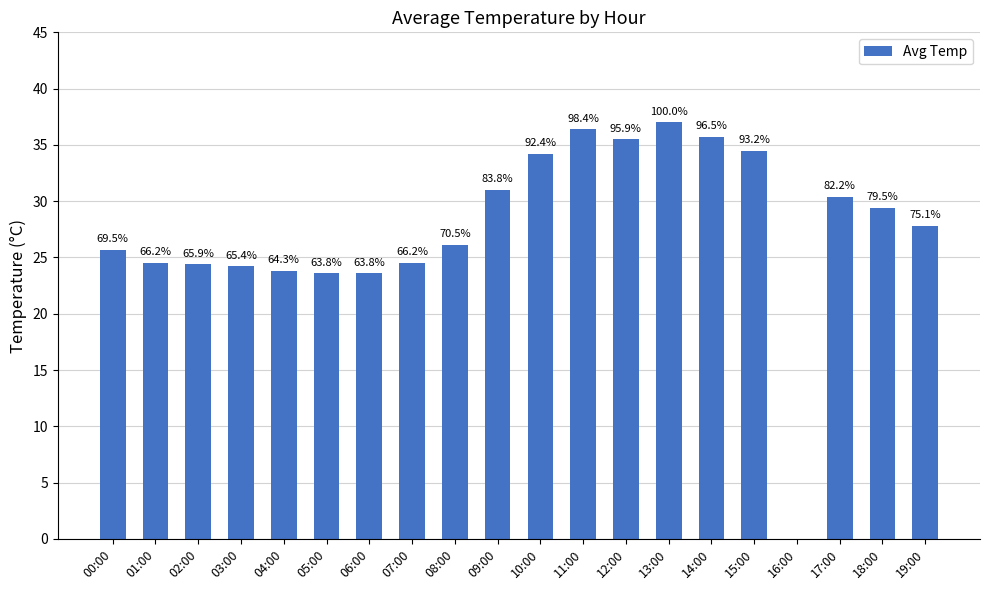

The chart shows a value of 52.1 at 18:00. True or false?

False